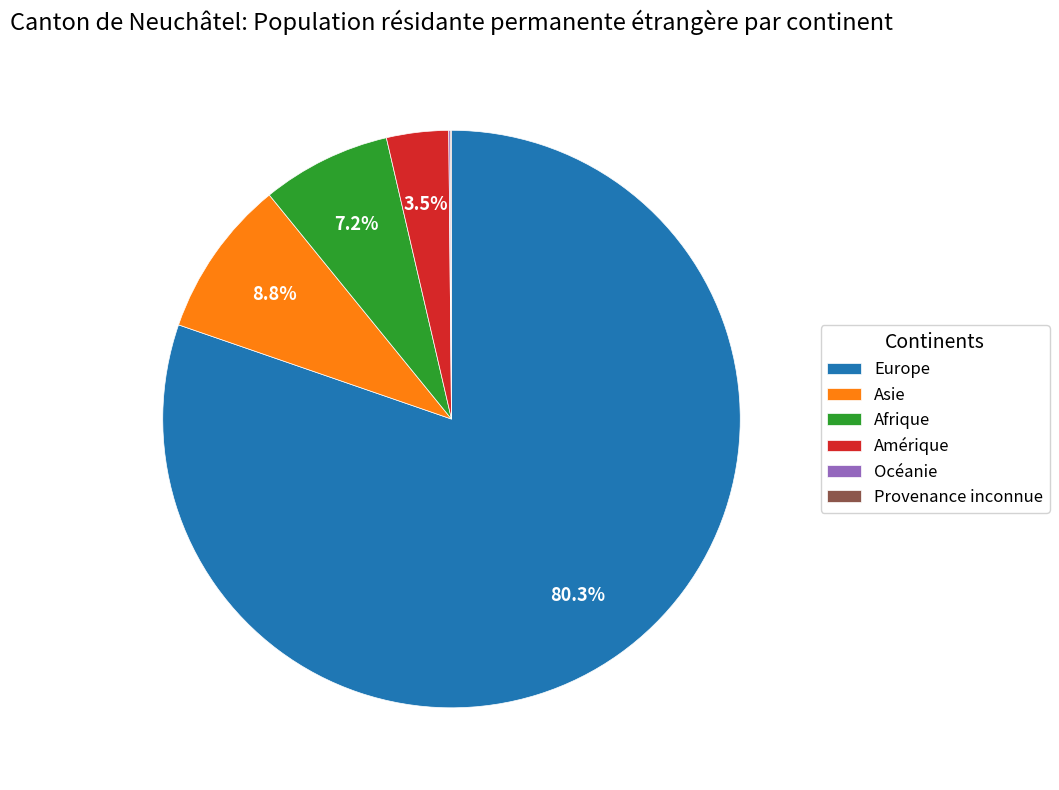

The Europe slice represents 80% of the pie. True or false?

True